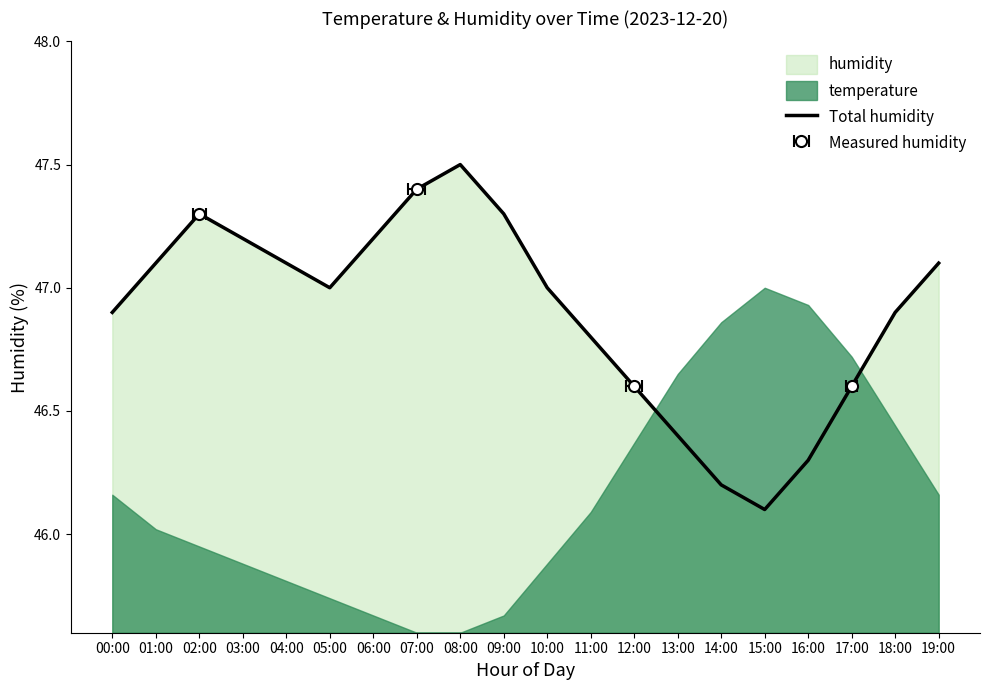

Reading right to left, transcribe all the data shown in this chart.

47.1	46.9	46.6	46.3	46.1	46.2	46.4	46.6	46.8	47.0	47.3	47.5	47.4	47.2	47.0	47.1	47.2	47.3	47.1	46.9